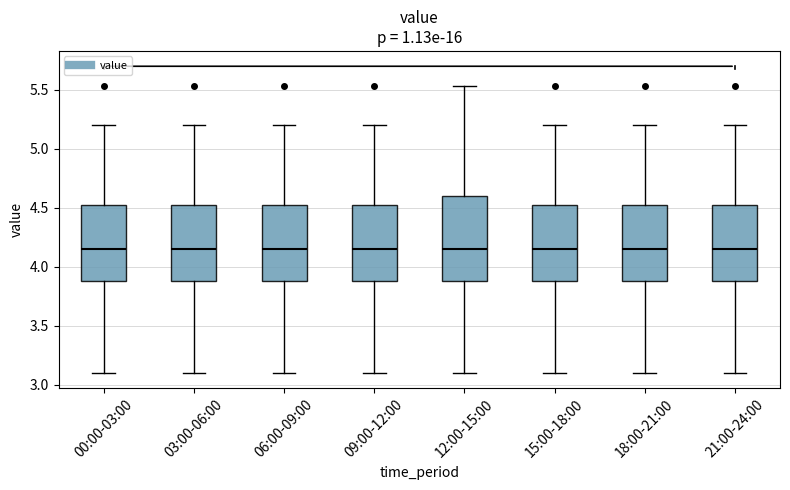

Which box is the tallest, from its lower edge to its upper edge?

12:00-15:00